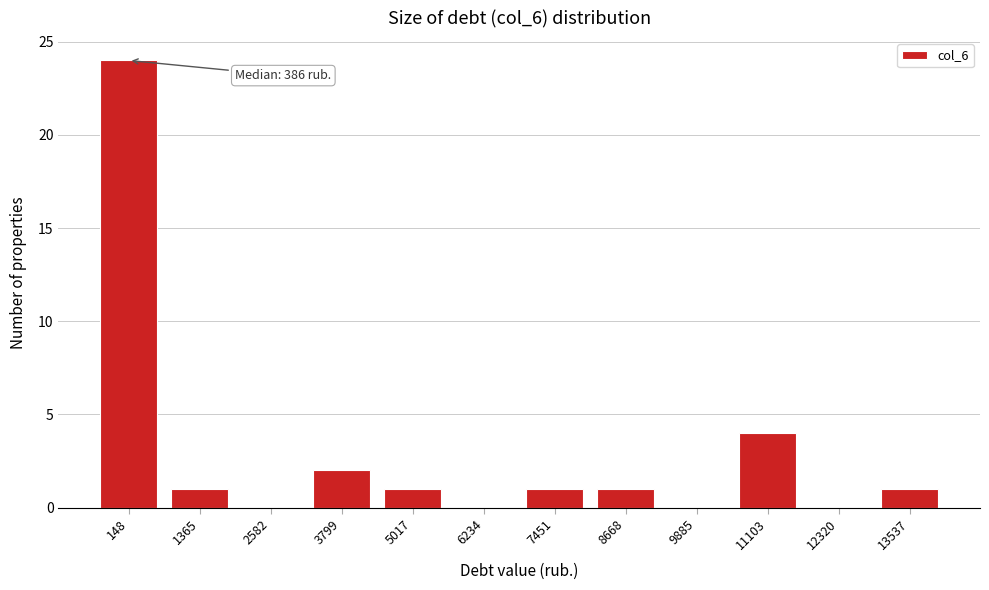

Reading left to right, transcribe all the data shown in this chart.

148=24	1365=1	2582=0	3799=2	5017=1	6234=0	7451=1	8668=1	9885=0	11103=4	12320=0	13537=1